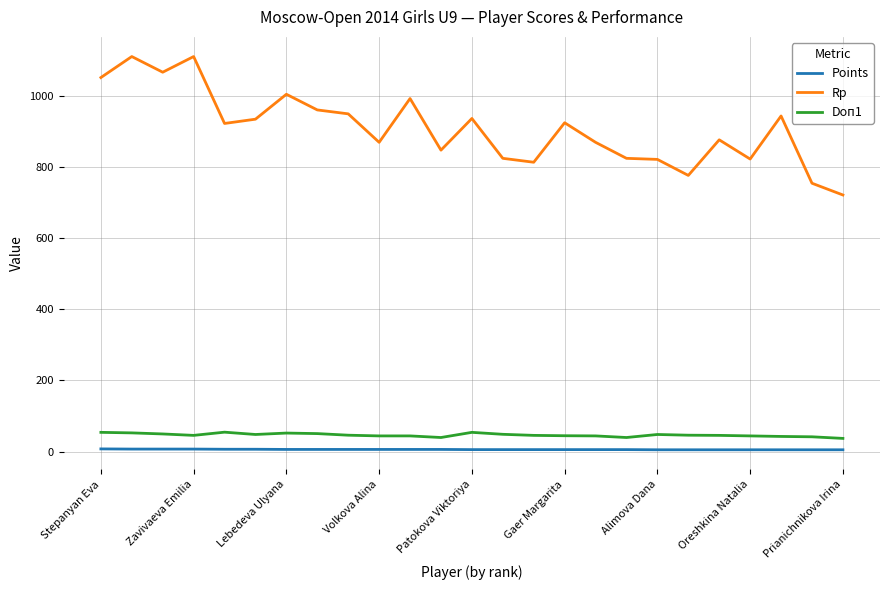

What is the highest value of the Doп1 series?

54.5